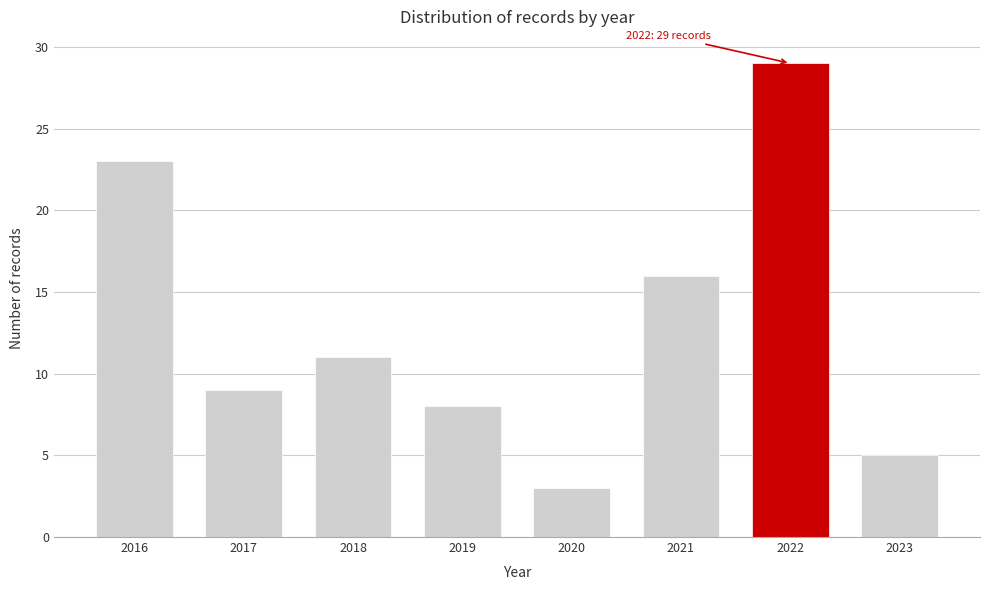

Reading left to right, extract all data points from this chart.

2016=23	2017=9	2018=11	2019=8	2020=3	2021=16	2022=29	2023=5